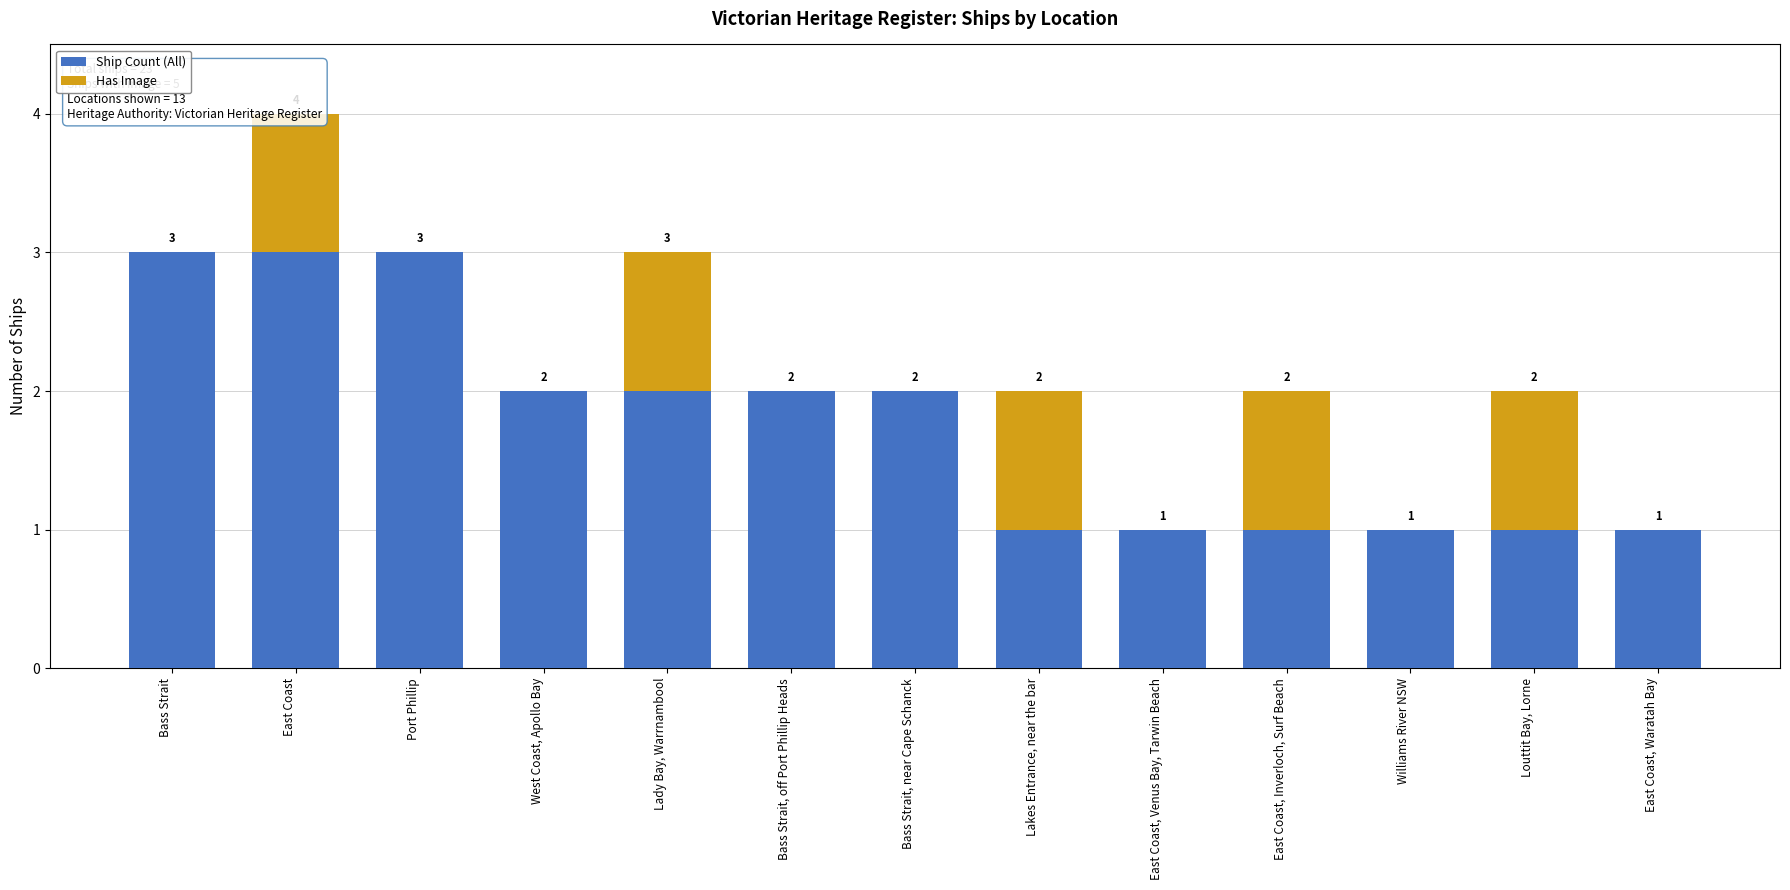

What is the sum of all Has Image values?

5